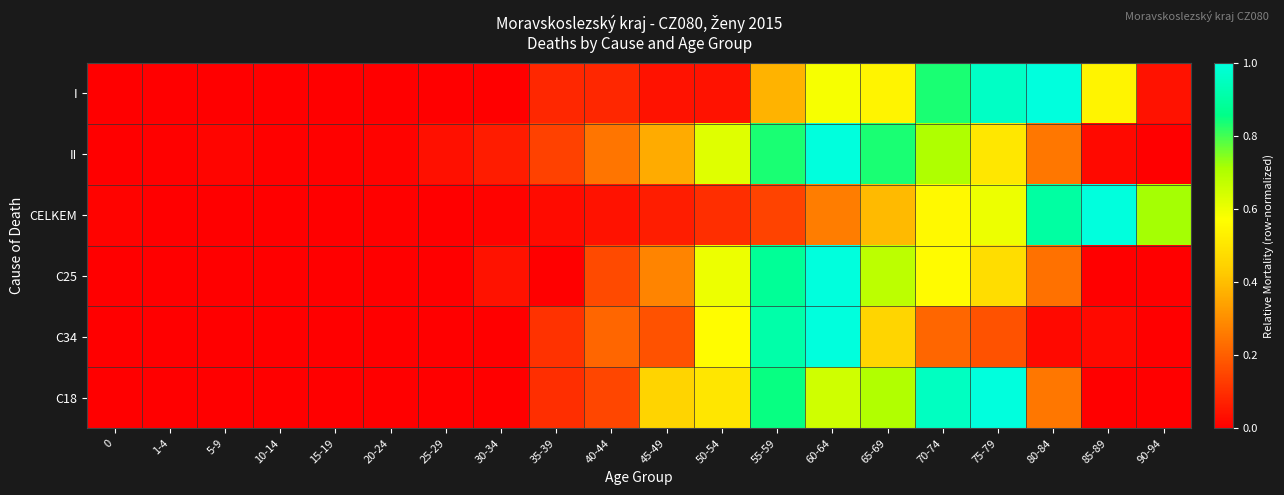

Reading left to right, list all the values displayed in this chart.

I: 0=0.0	1-4=0.0	5-9=0.0	10-14=0.0	15-19=0.0	20-24=0.0	25-29=0.0	30-34=0.0	35-39=0.1	40-44=0.1	45-49=0.0	50-54=0.0	55-59=0.4	60-64=0.6	65-69=0.5	70-74=0.8	75-79=1.0	80-84=1.0	85-89=0.5	90-94=0.0
II: 0=0.0	1-4=0.0	5-9=0.0	10-14=0.0	15-19=0.0	20-24=0.0	25-29=0.0	30-34=0.1	35-39=0.1	40-44=0.2	45-49=0.4	50-54=0.6	55-59=0.8	60-64=1.0	65-69=0.8	70-74=0.7	75-79=0.5	80-84=0.3	85-89=0.0	90-94=0.0
CELKEM: 0=0.0	1-4=0.0	5-9=0.0	10-14=0.0	15-19=0.0	20-24=0.0	25-29=0.0	30-34=0.0	35-39=0.0	40-44=0.0	45-49=0.1	50-54=0.1	55-59=0.1	60-64=0.3	65-69=0.4	70-74=0.6	75-79=0.6	80-84=0.9	85-89=1.0	90-94=0.7
C25: 0=0.0	1-4=0.0	5-9=0.0	10-14=0.0	15-19=0.0	20-24=0.0	25-29=0.0	30-34=0.0	35-39=0.0	40-44=0.2	45-49=0.3	50-54=0.6	55-59=0.9	60-64=1.0	65-69=0.7	70-74=0.6	75-79=0.5	80-84=0.2	85-89=0.0	90-94=0.0
C34: 0=0.0	1-4=0.0	5-9=0.0	10-14=0.0	15-19=0.0	20-24=0.0	25-29=0.0	30-34=0.0	35-39=0.1	40-44=0.2	45-49=0.2	50-54=0.6	55-59=0.9	60-64=1.0	65-69=0.5	70-74=0.2	75-79=0.2	80-84=0.0	85-89=0.0	90-94=0.0
C18: 0=0.0	1-4=0.0	5-9=0.0	10-14=0.0	15-19=0.0	20-24=0.0	25-29=0.0	30-34=0.0	35-39=0.1	40-44=0.1	45-49=0.5	50-54=0.5	55-59=0.8	60-64=0.7	65-69=0.7	70-74=0.9	75-79=1.0	80-84=0.2	85-89=0.0	90-94=0.0